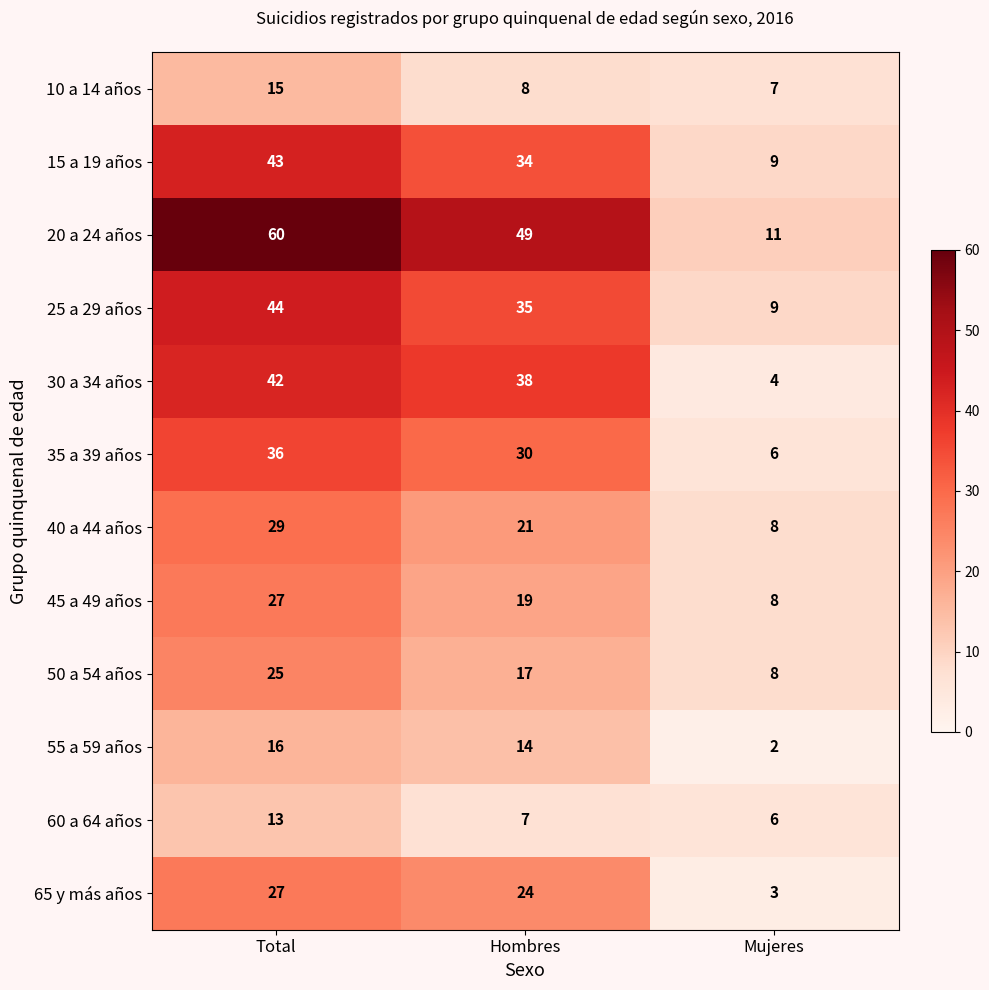

What is the total value across all series at Total?

377